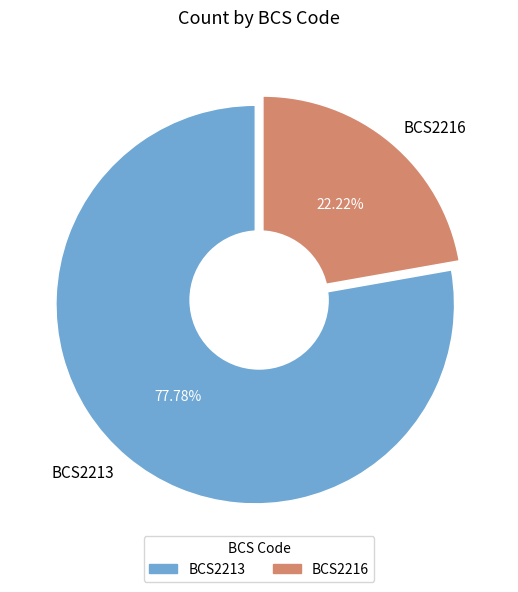

To the nearest percent, what percentage of the pie is BCS2213?

78%